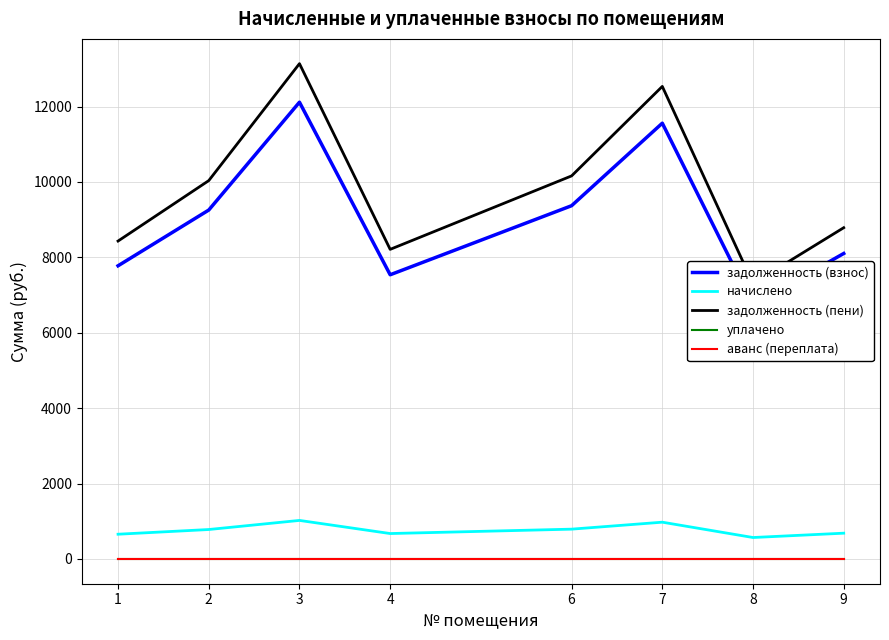

True or false: задолженность (пени) has more than 0 interior local peaks.

True